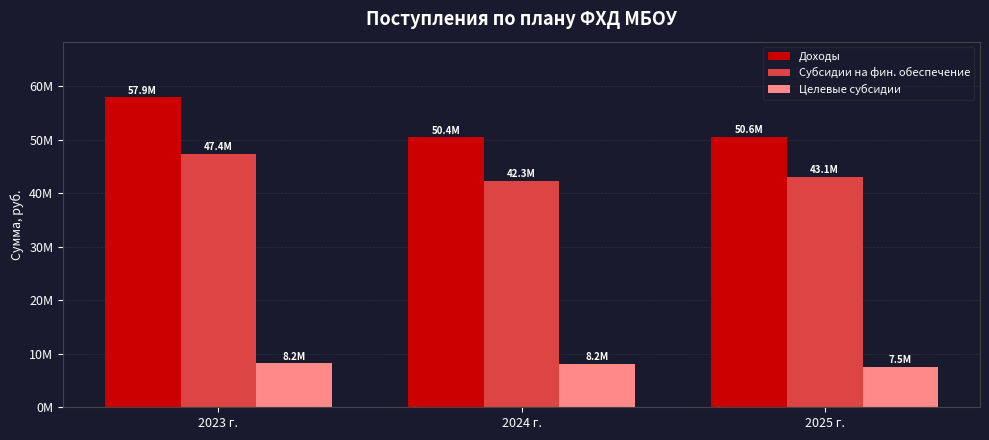

What is the lowest value of the Целевые субсидии series?

7525028.5